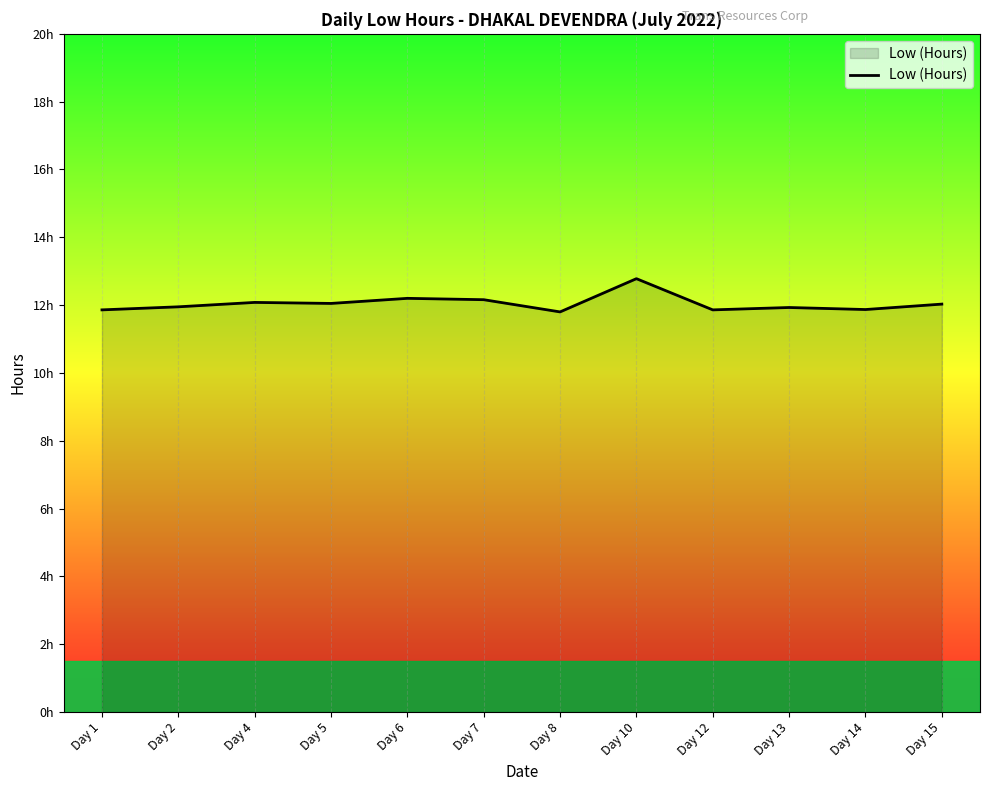

What is the sum of all values?

144.6